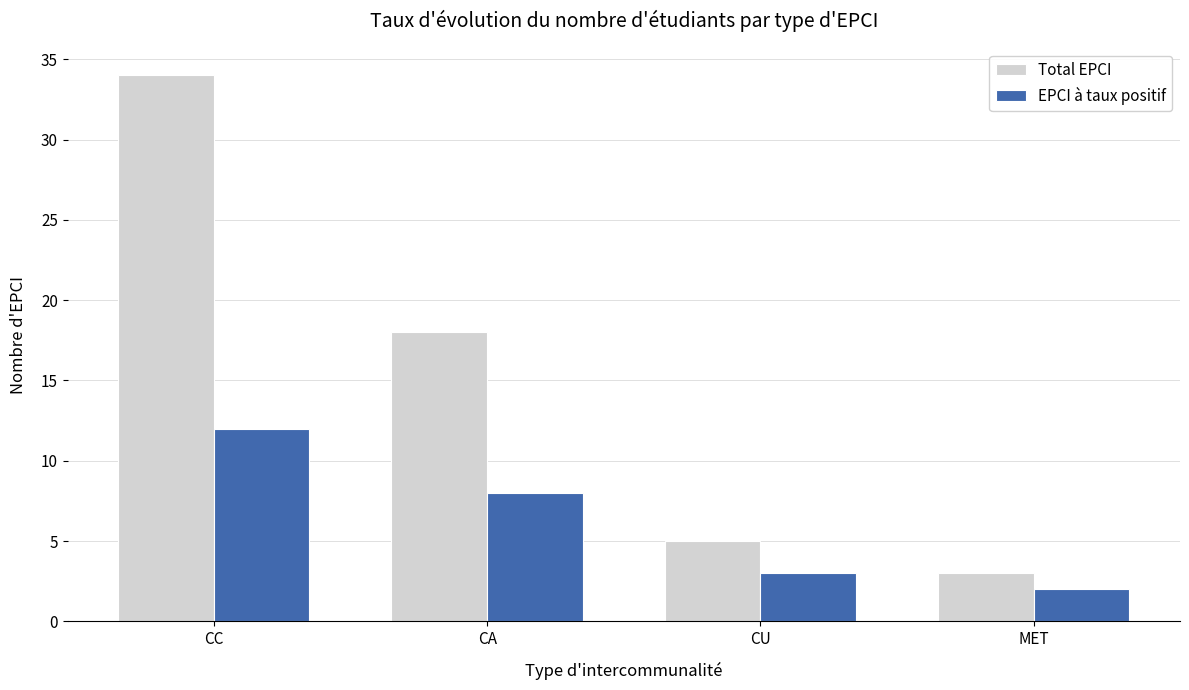

What is the label of the 3rd bar from the left?

CU